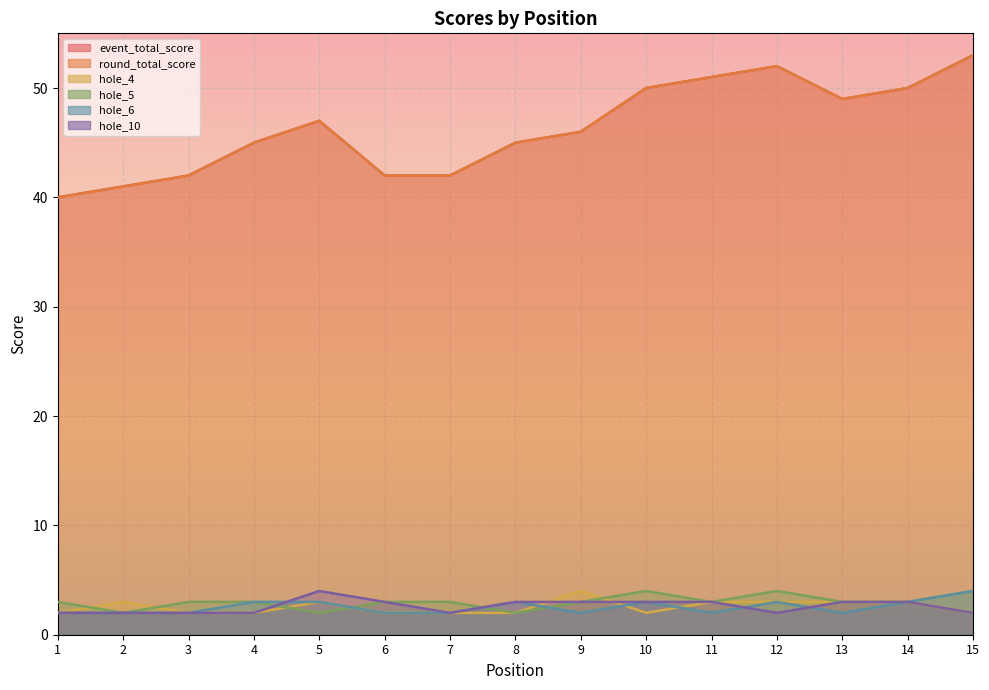

How many values in the hole_10 series are below 3?

7